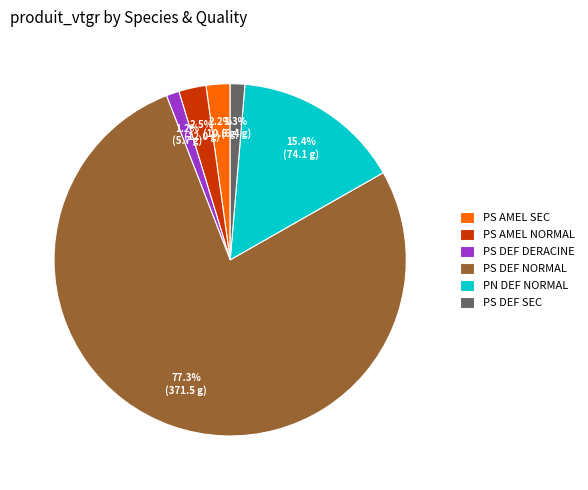

Does any single category account for the majority?

Yes